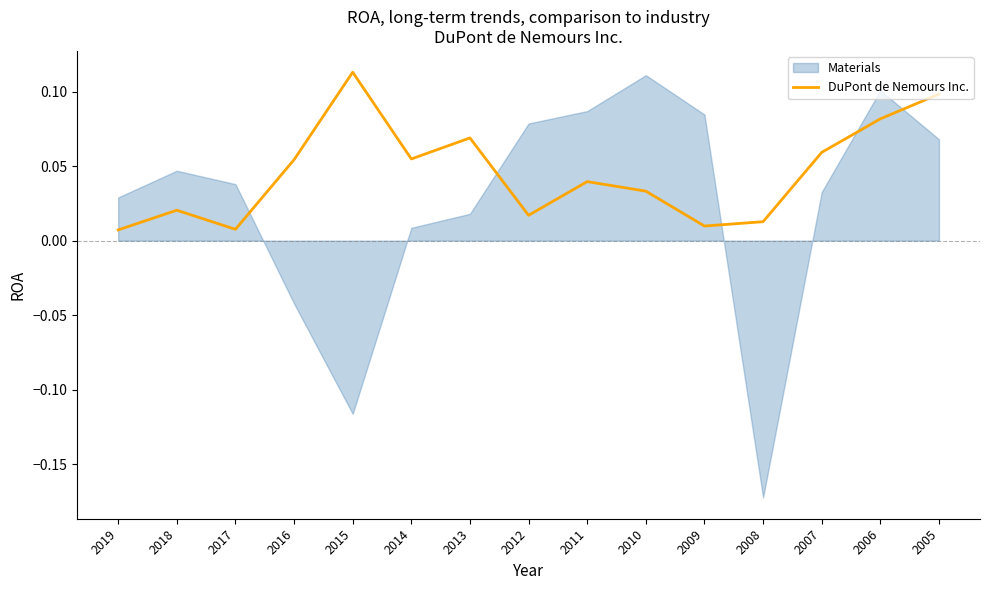

True or false: the data shows 0.0 at 2017.

True